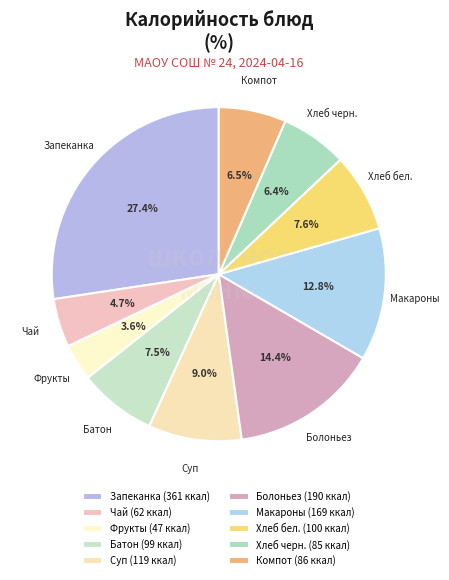

To the nearest percent, what is the difference between the largest and smallest slice percentages?

24%